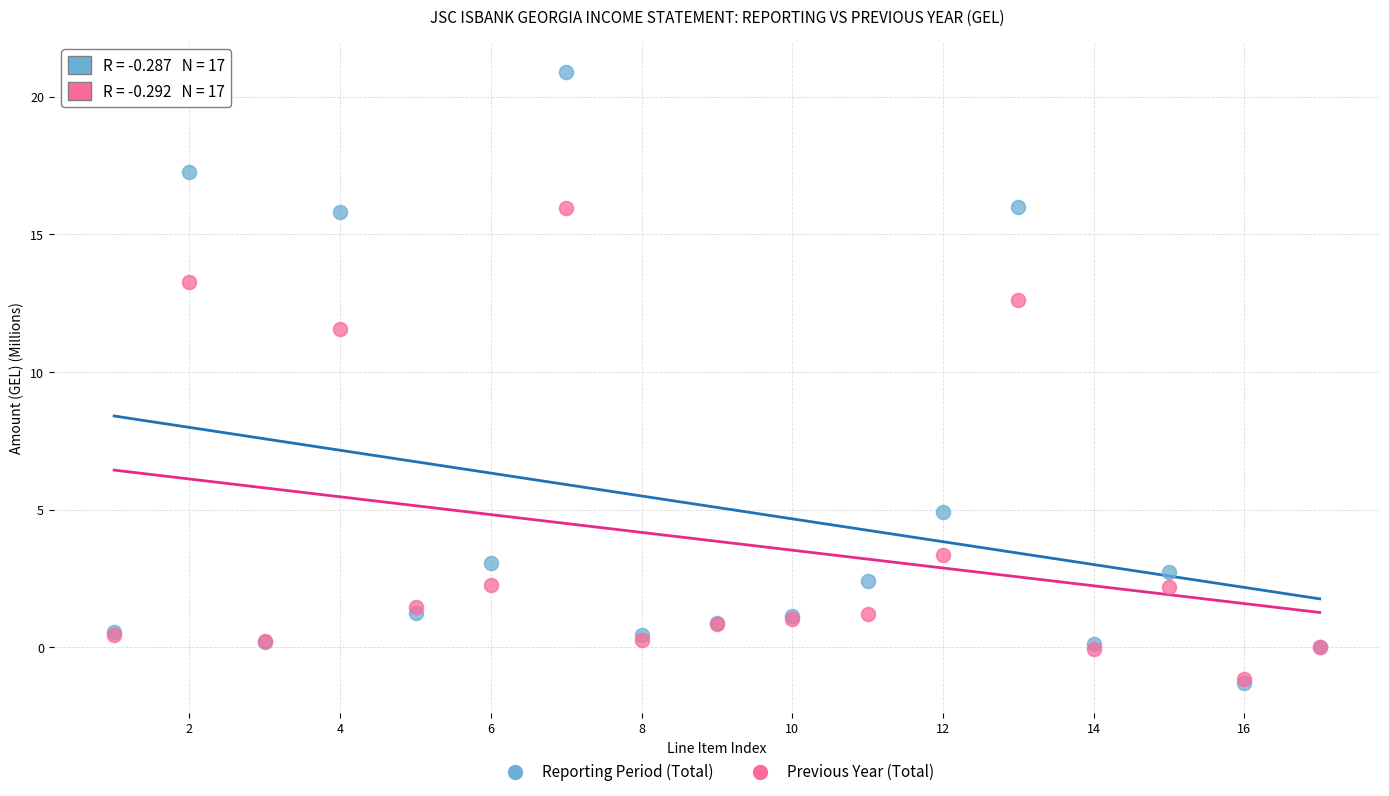

In the Previous Year (Total) series, what Y value is closest to 7?

3.4